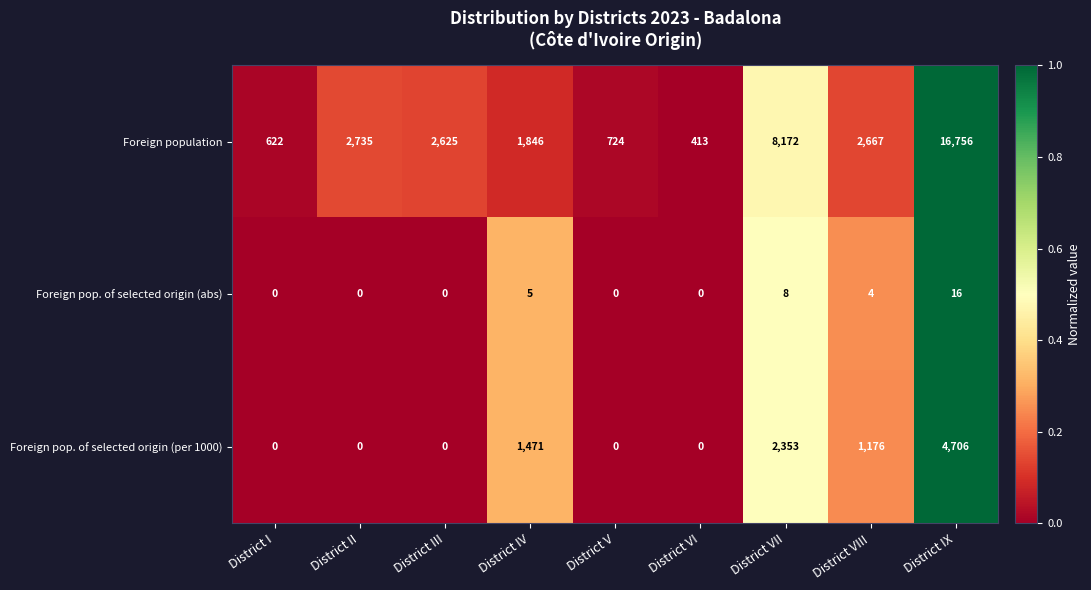

The Foreign pop. of selected origin (per 1000) series shows 0 at District III. True or false?

True